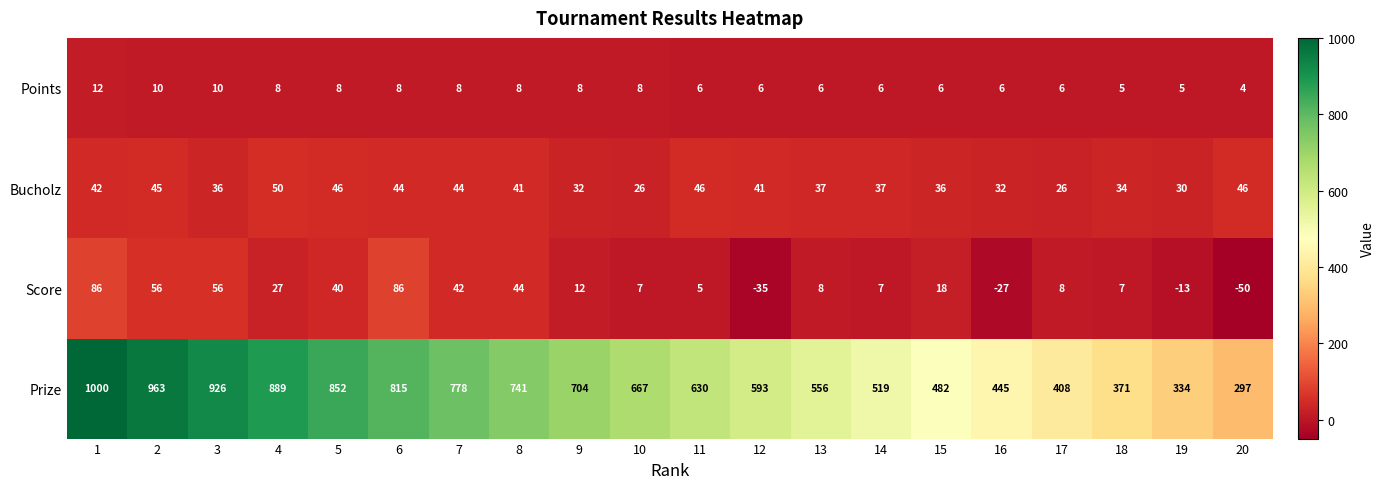

What is the difference between the second highest and second lowest values in the Points series?

5